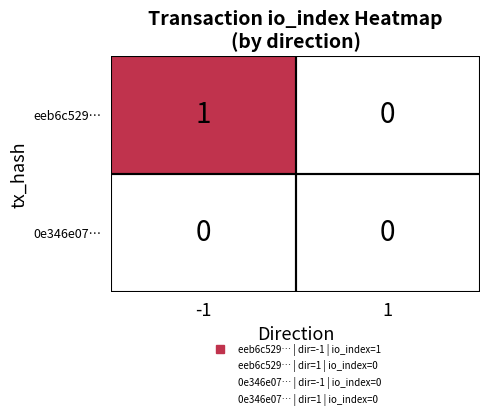

Which series has the largest total across all categories?

eeb6c529…